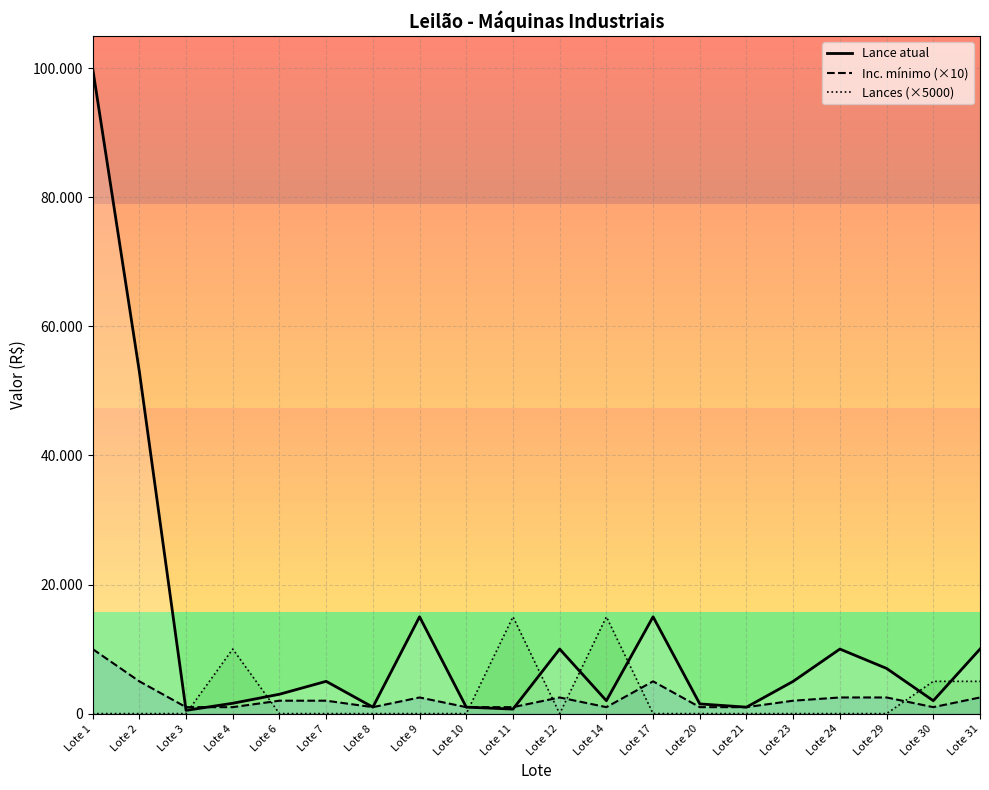

The Lance atual series shows 392 at Lote 11. True or false?

False